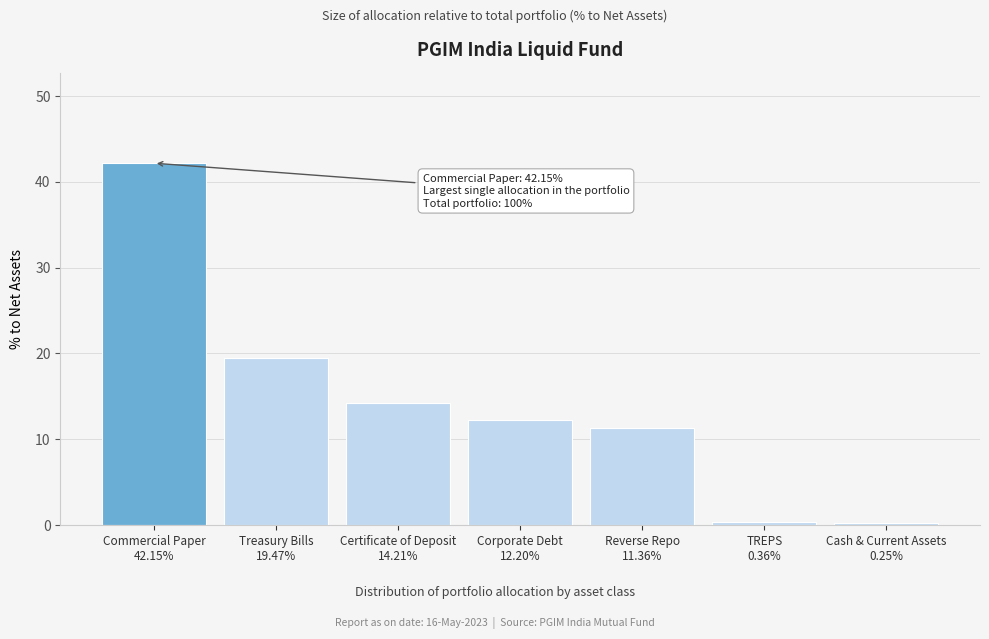

What is the sum of all values?

100.0